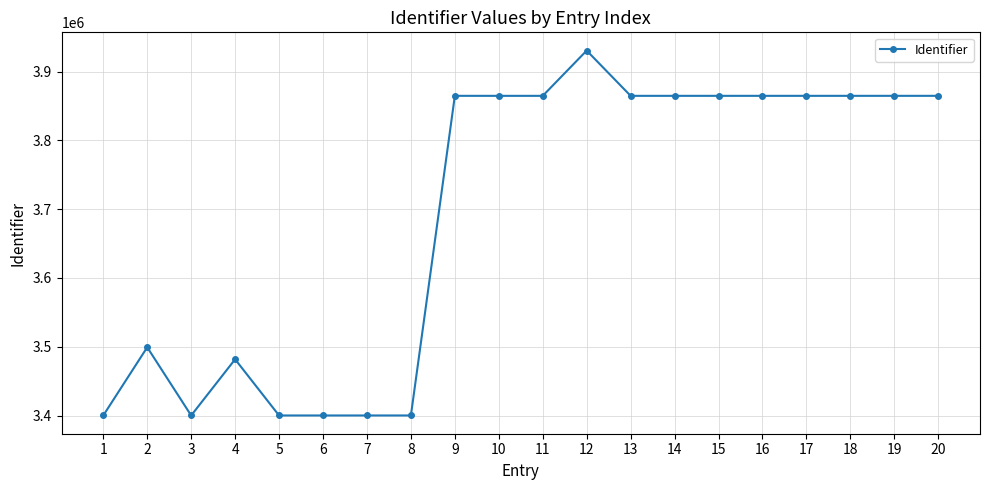

Which label corresponds to the largest value in the chart?

12